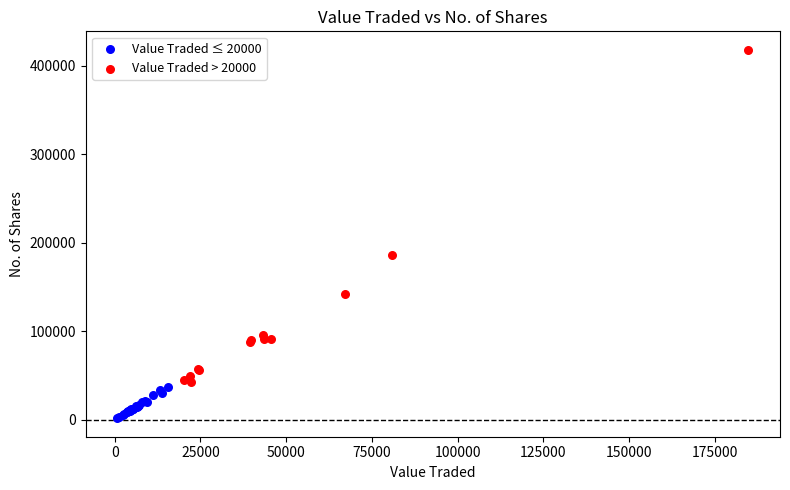

What are all the series names shown in the legend?

Value Traded ≤ 20000, Value Traded > 20000